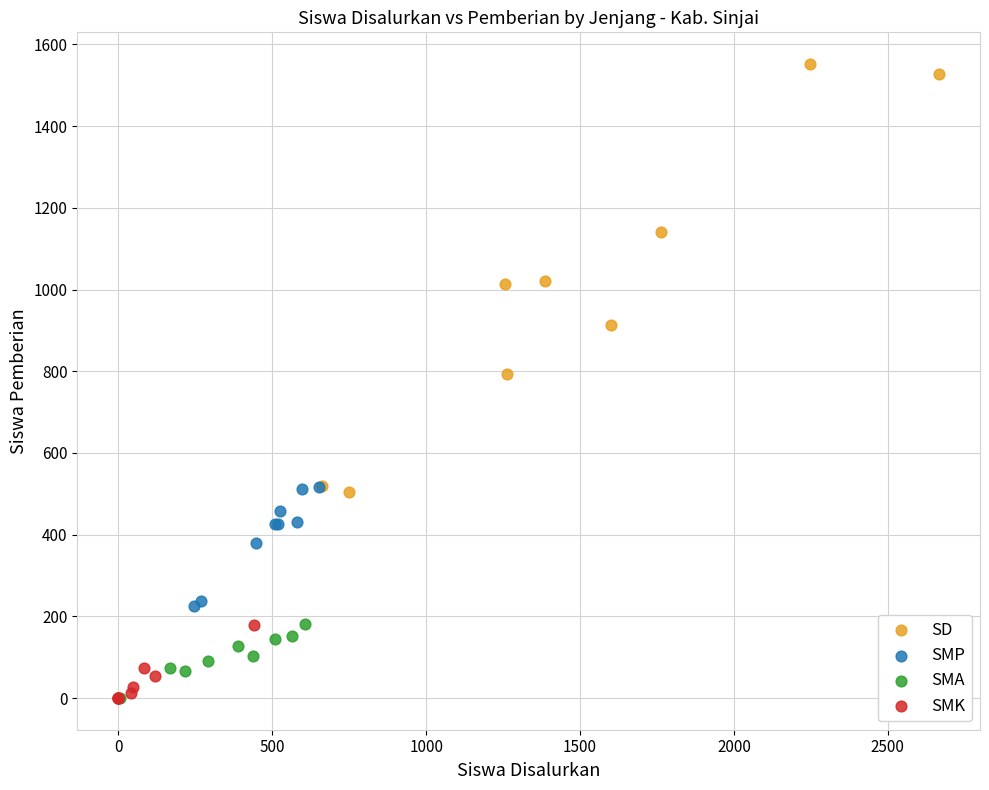

Which series reaches the maximum Y coordinate?

SD